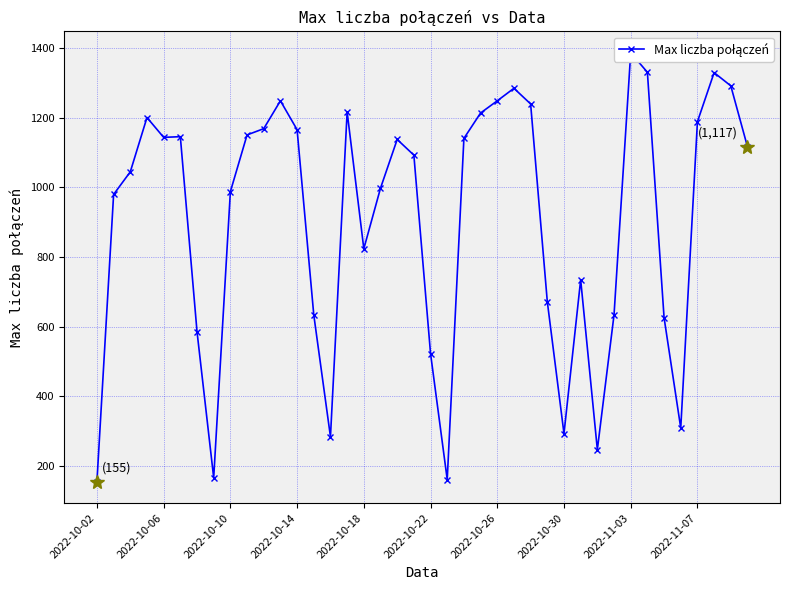

Reading left to right, extract all data points from this chart.

155	980	1045	1201	1144	1146	586	166	988	1151	1169	1249	1166	634	284	1217	824	998	1138	1093	523	161	1141	1214	1249	1285	1240	672	293	735	247	634	1387	1331	626	309	1189	1330	1292	1117